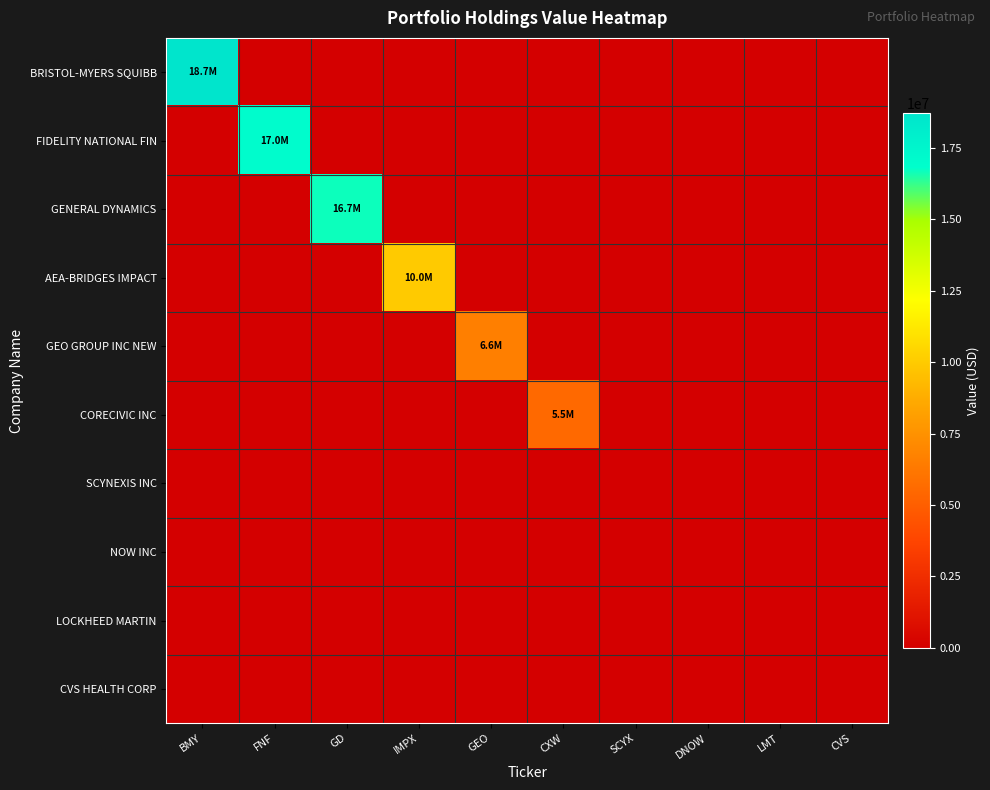

Reading left to right, transcribe all the data shown in this chart.

BRISTOL-MYERS SQUIBB: BMY=18705000	FNF=0	GD=0	IMPX=0	GEO=0	CXW=0	SCYX=0	DNOW=0	LMT=0	CVS=0
FIDELITY NATIONAL FIN: BMY=0	FNF=16959000	GD=0	IMPX=0	GEO=0	CXW=0	SCYX=0	DNOW=0	LMT=0	CVS=0
GENERAL DYNAMICS: BMY=0	FNF=0	GD=16678000	IMPX=0	GEO=0	CXW=0	SCYX=0	DNOW=0	LMT=0	CVS=0
AEA-BRIDGES IMPACT: BMY=0	FNF=0	GD=0	IMPX=9991000	GEO=0	CXW=0	SCYX=0	DNOW=0	LMT=0	CVS=0
GEO GROUP INC NEW: BMY=0	FNF=0	GD=0	IMPX=0	GEO=6588000	CXW=0	SCYX=0	DNOW=0	LMT=0	CVS=0
CORECIVIC INC: BMY=0	FNF=0	GD=0	IMPX=0	GEO=0	CXW=5538000	SCYX=0	DNOW=0	LMT=0	CVS=0
SCYNEXIS INC: BMY=0	FNF=0	GD=0	IMPX=0	GEO=0	CXW=0	SCYX=0	DNOW=0	LMT=0	CVS=0
NOW INC: BMY=0	FNF=0	GD=0	IMPX=0	GEO=0	CXW=0	SCYX=0	DNOW=0	LMT=0	CVS=0
LOCKHEED MARTIN: BMY=0	FNF=0	GD=0	IMPX=0	GEO=0	CXW=0	SCYX=0	DNOW=0	LMT=0	CVS=0
CVS HEALTH CORP: BMY=0	FNF=0	GD=0	IMPX=0	GEO=0	CXW=0	SCYX=0	DNOW=0	LMT=0	CVS=0